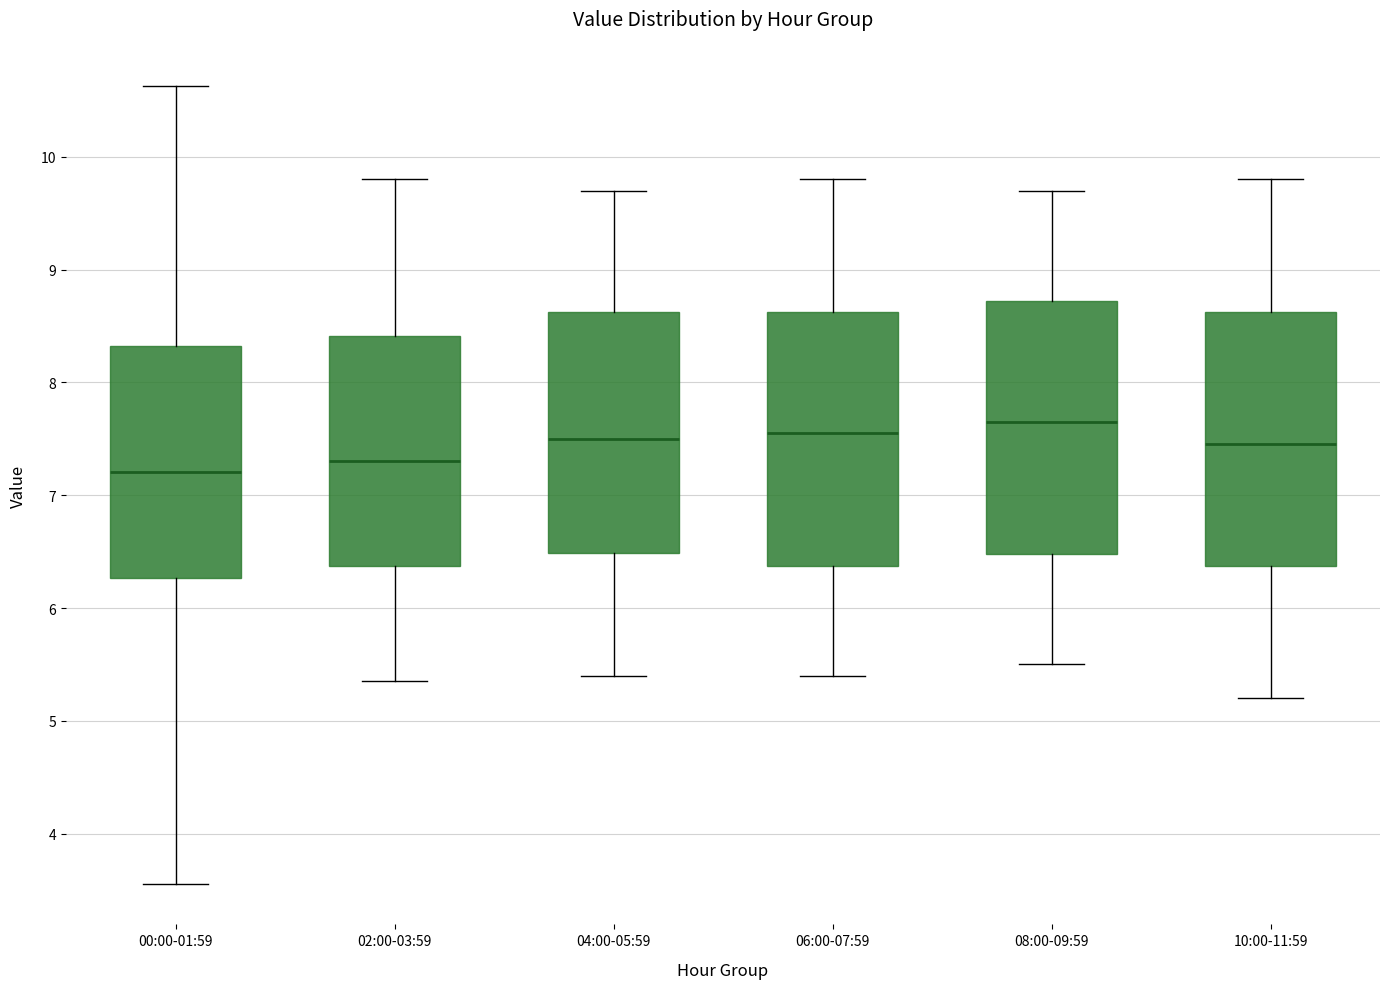

Reading left to right, read every box against the y-axis: the position of its median line, the range the box covers, and the ends of its whiskers. The values are not printed on the chart, so give them approximately, as read against the axis.

00:00-01:59: median 7.2, box 6.3 to 8.3, whiskers 3.6 to 10.6
02:00-03:59: median 7.3, box 6.4 to 8.4, whiskers 5.4 to 9.8
04:00-05:59: median 7.5, box 6.5 to 8.6, whiskers 5.4 to 9.7
06:00-07:59: median 7.6, box 6.4 to 8.6, whiskers 5.4 to 9.8
08:00-09:59: median 7.7, box 6.5 to 8.7, whiskers 5.5 to 9.7
10:00-11:59: median 7.5, box 6.4 to 8.6, whiskers 5.2 to 9.8